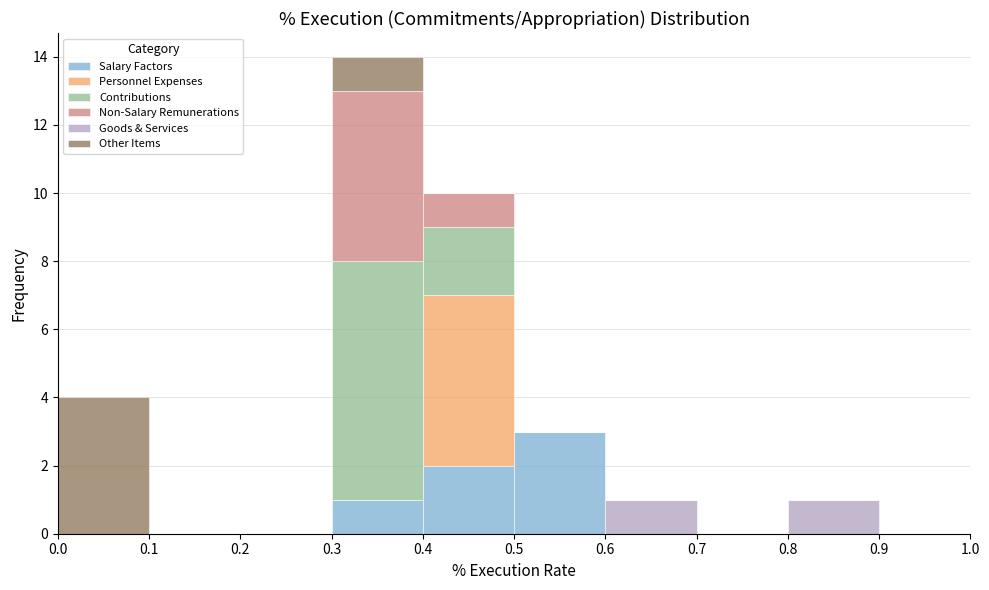

Reading left to right, transcribe this chart: for each stacked bar, give the range it covers on the x-axis and its total height. The values are not printed on the chart, so give them approximately, as read against the axis.

0.0 to 0.1: 4
0.1 to 0.2: 0
0.2 to 0.3: 0
0.3 to 0.4: 14
0.4 to 0.5: 10
0.5 to 0.6: 3
0.6 to 0.7: 1
0.7 to 0.8: 0
0.8 to 0.9: 1
0.9 to 1.0: 0